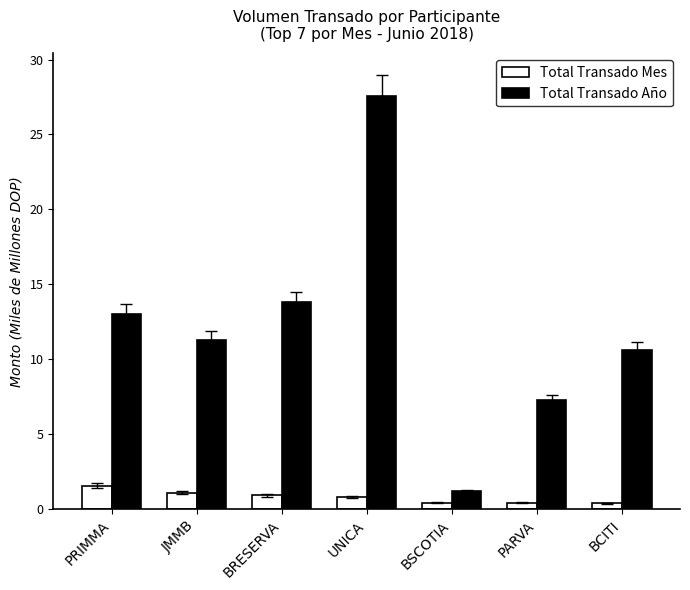

True or false: Total Transado Año has a value of 13.8 at BRESERVA.

True